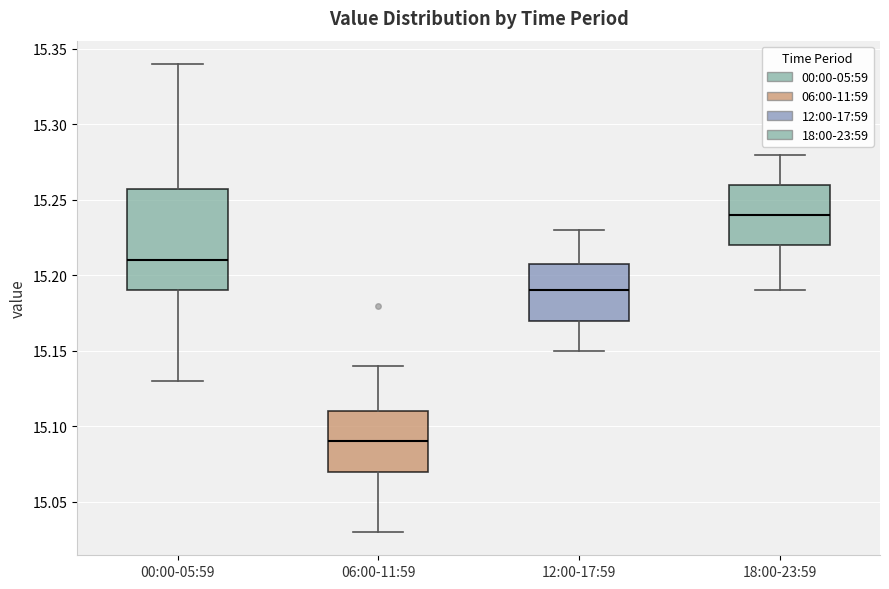

Comparing the boxes themselves (not the whiskers), which one is the tallest?

00:00-05:59